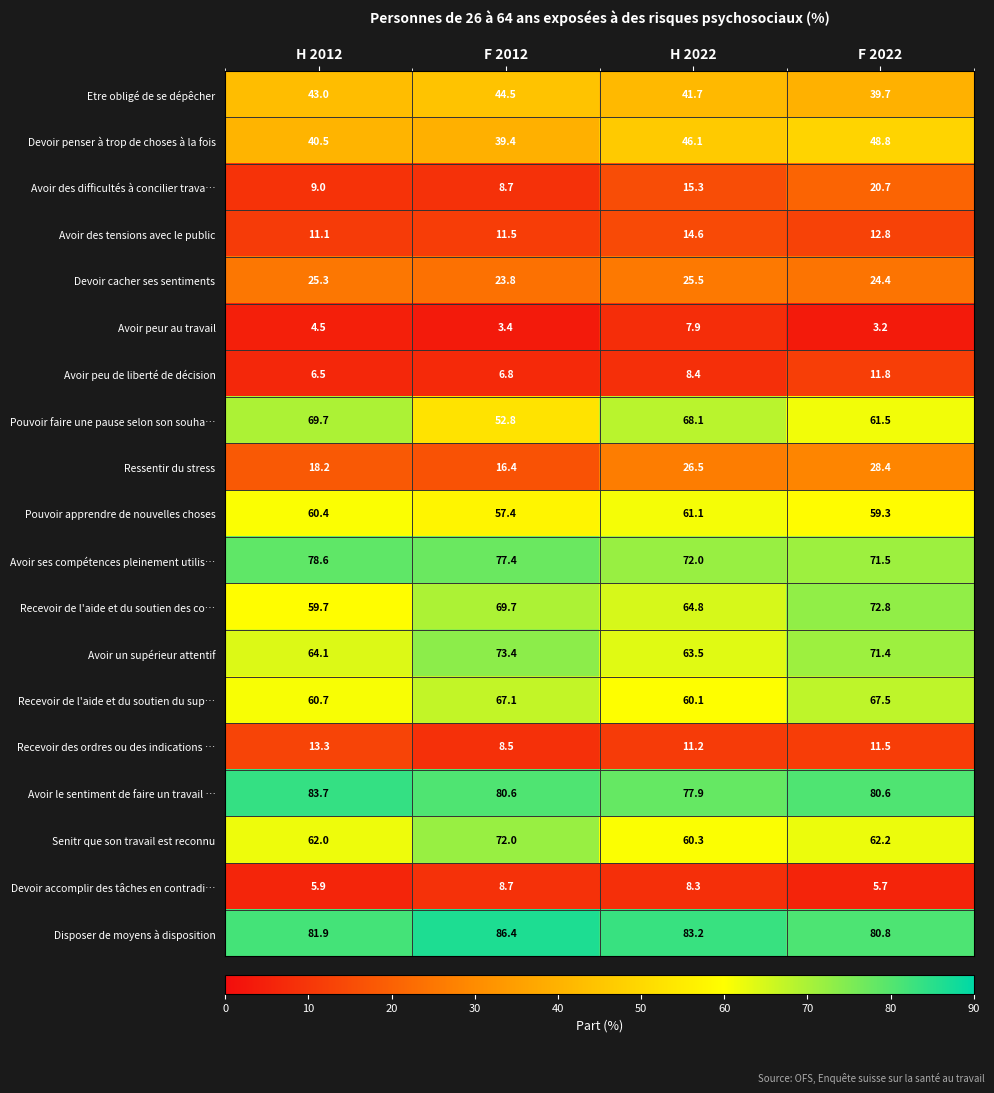

True or false: Senitr que son travail est reconnu has a value of 60.3 at H 2022.

True